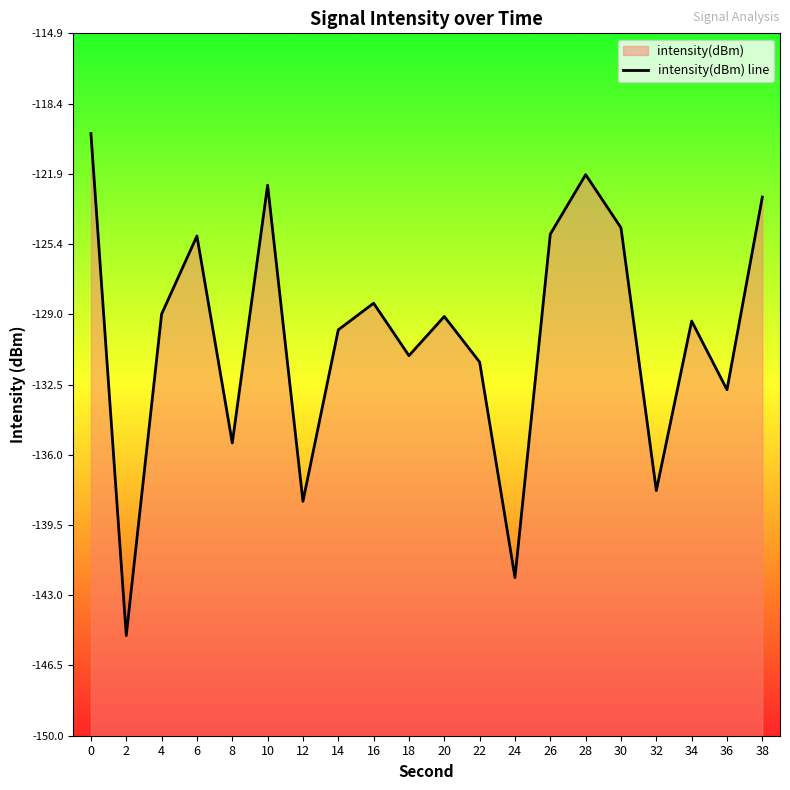

How many interior local valleys (lower than both neighbors) does the data have?

7